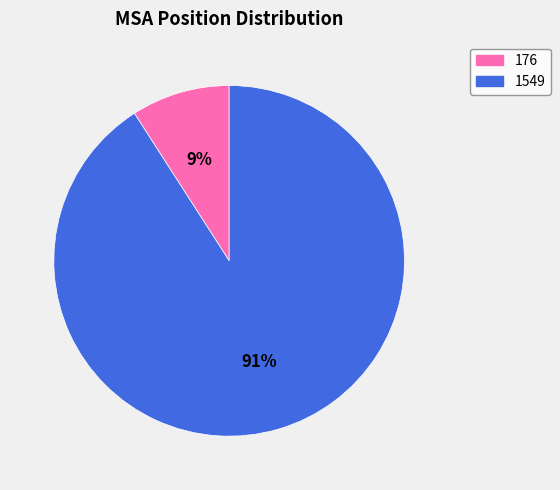

To the nearest percent, what is the combined percentage of 176 and 1549?

100%